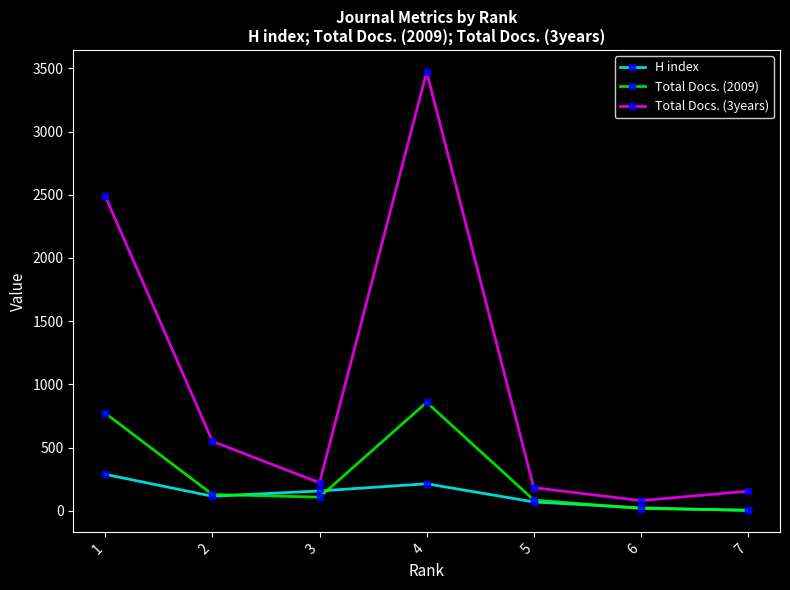

Rank the series by their average value, from highest to lowest.

Total Docs. (3years), Total Docs. (2009), H index